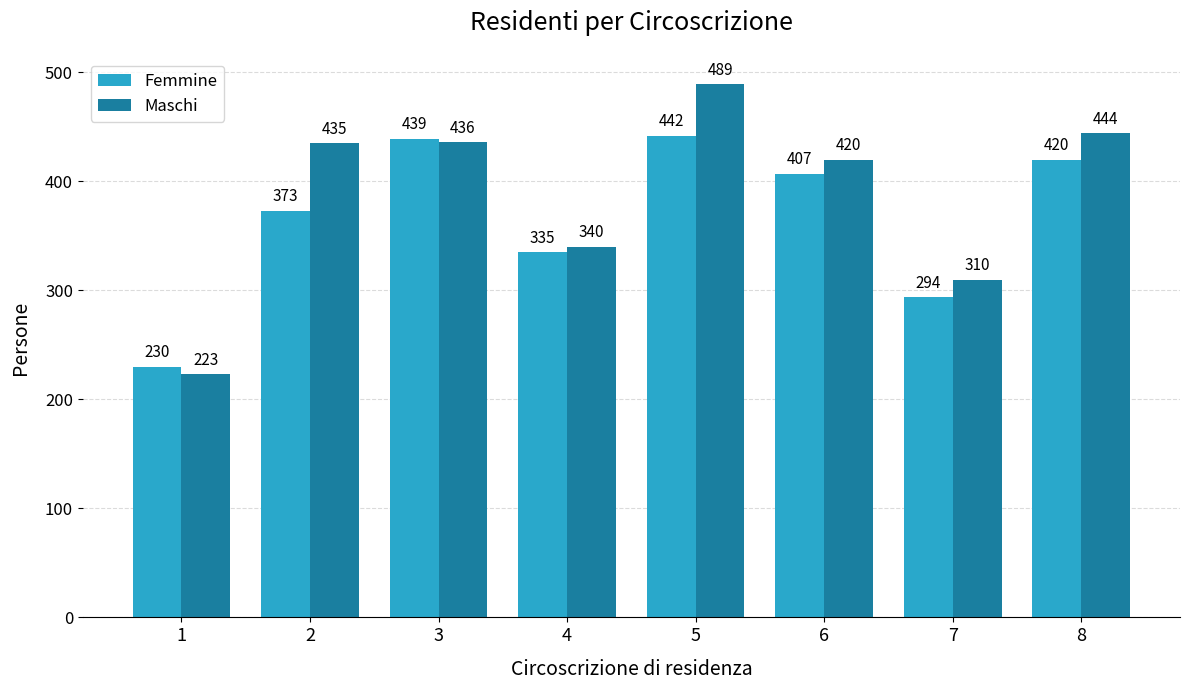

How many bars are there in total?

16